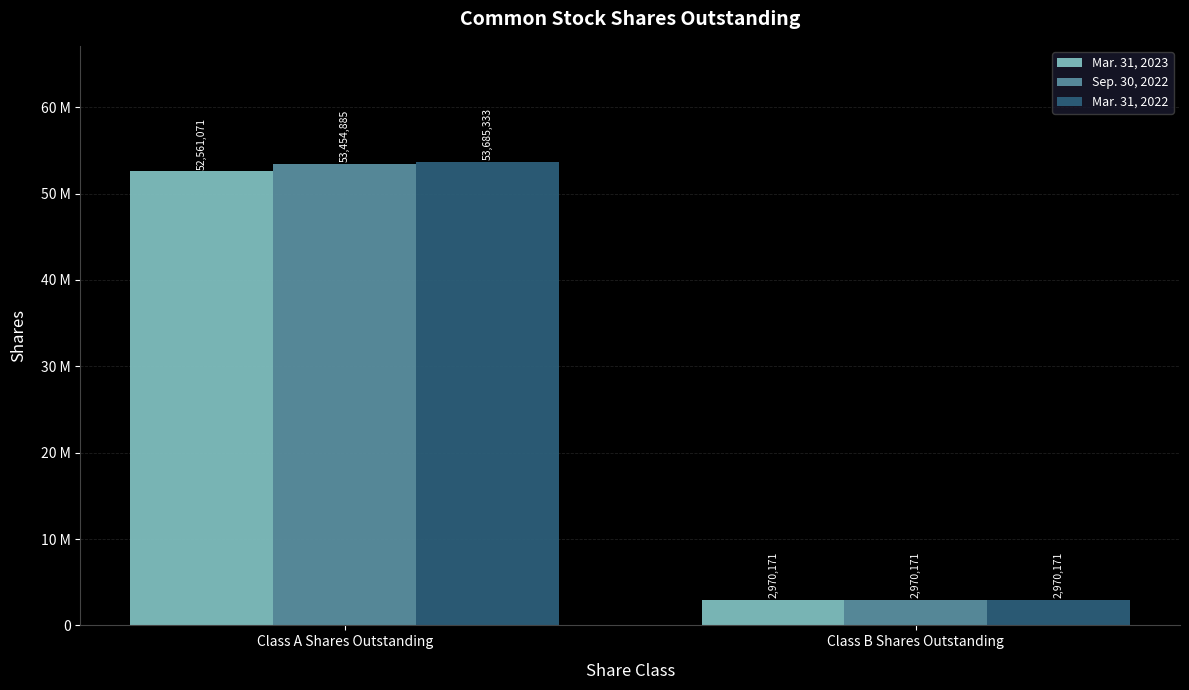

Is it true that Mar. 31, 2022 equals 53685333 at Class A Shares Outstanding?

True